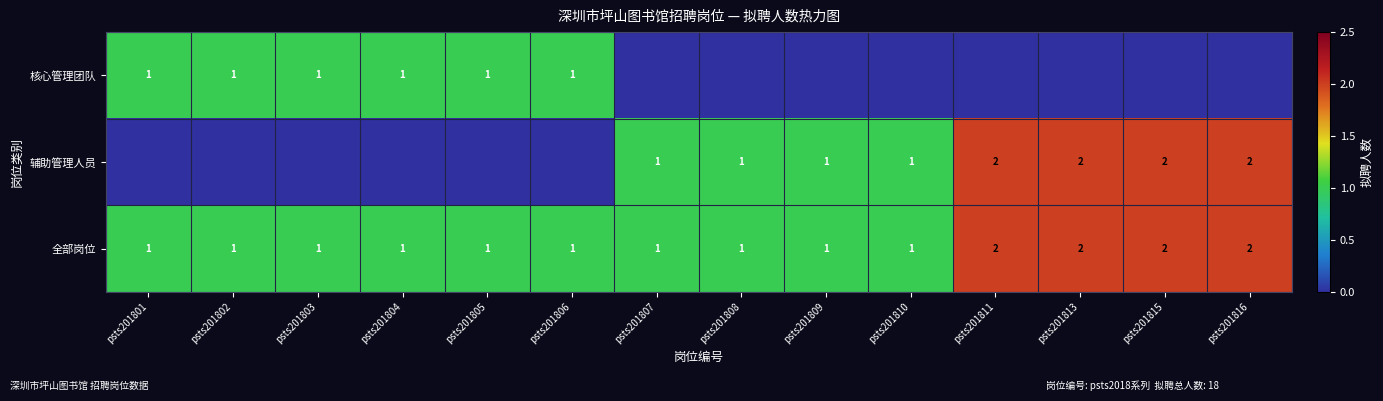

Is it true that 核心管理团队 equals 2 at psts201802?

False